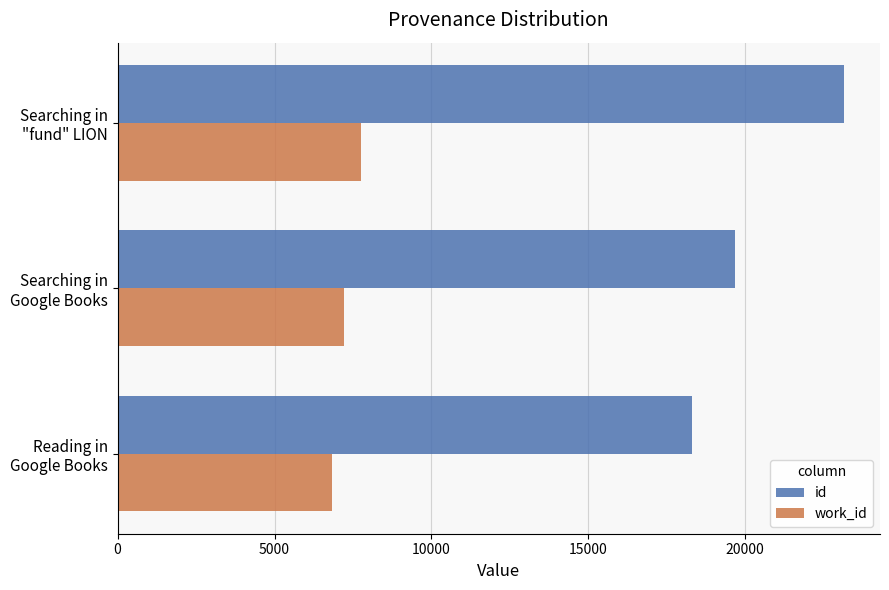

Which series has the widest spread of values?

id